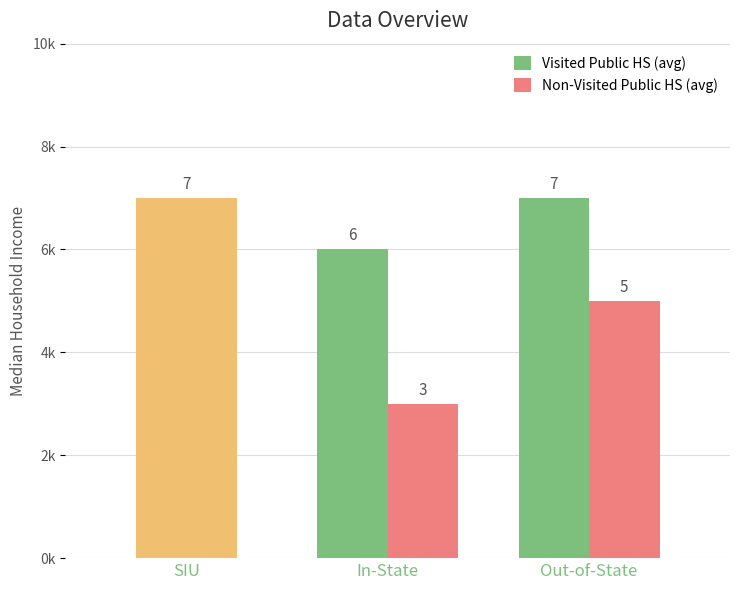

What are all the series names shown in the legend?

Visited Public HS (avg), Non-Visited Public HS (avg)